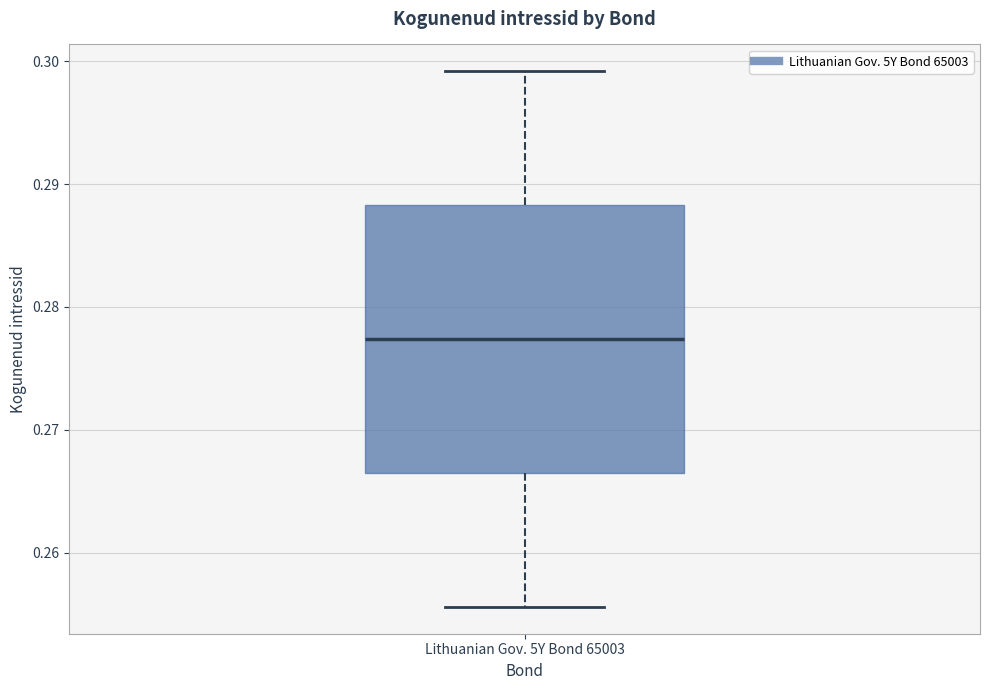

Read this box plot against the y-axis: the position of the median line, the range covered by the box, and the ends of both whiskers. The values are not printed on the chart, so give them approximately, as read against the axis.

median 0.277, box 0.267 to 0.288, whiskers 0.256 to 0.299